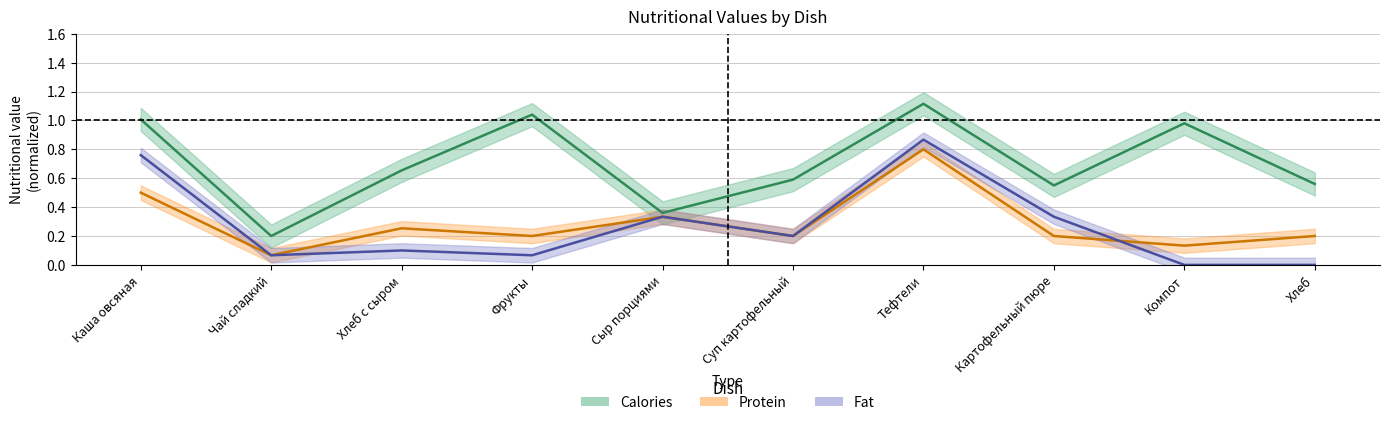

What is the difference between the Protein values at Тефтели and Хлеб с сыром?

0.5